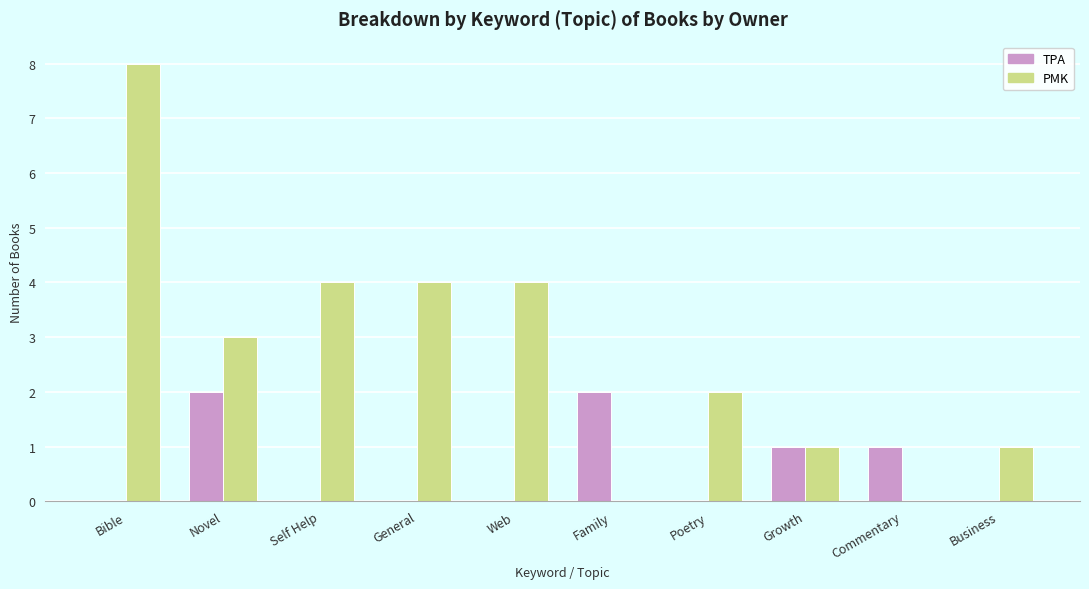

The value of PMK at Commentary is 0. True or false?

True